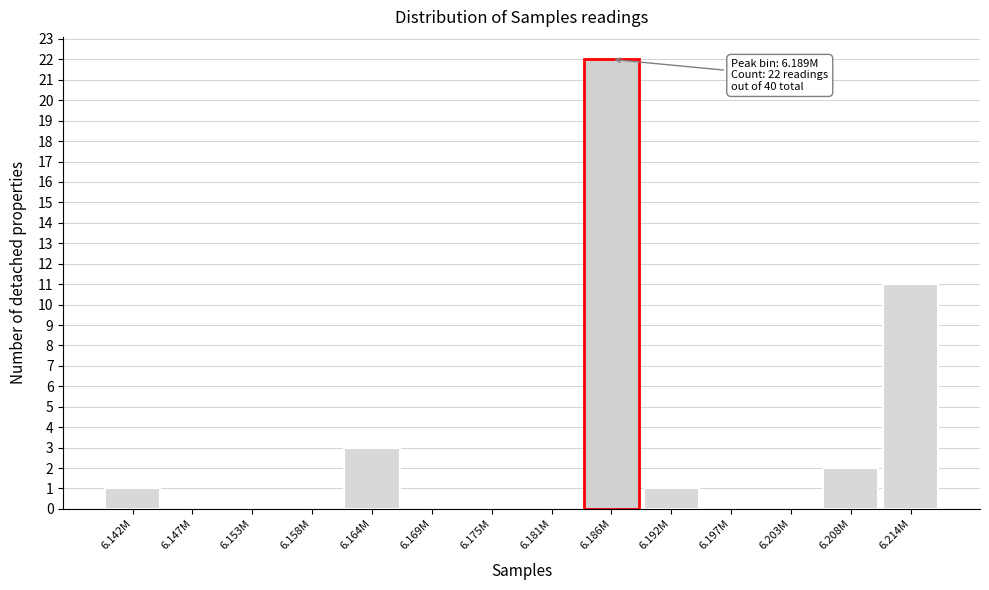

Reading left to right, transcribe all the data shown in this chart.

6.142M=1	6.147M=0	6.153M=0	6.158M=0	6.164M=3	6.169M=0	6.175M=0	6.181M=0	6.186M=22	6.192M=1	6.197M=0	6.203M=0	6.208M=2	6.214M=11